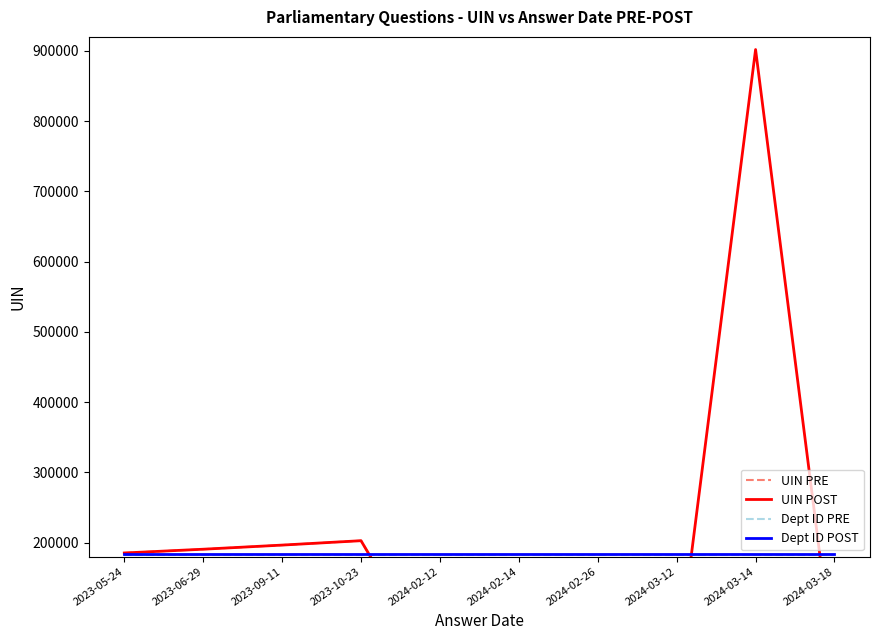

At how many categories does at least one series exceed 596062?

1